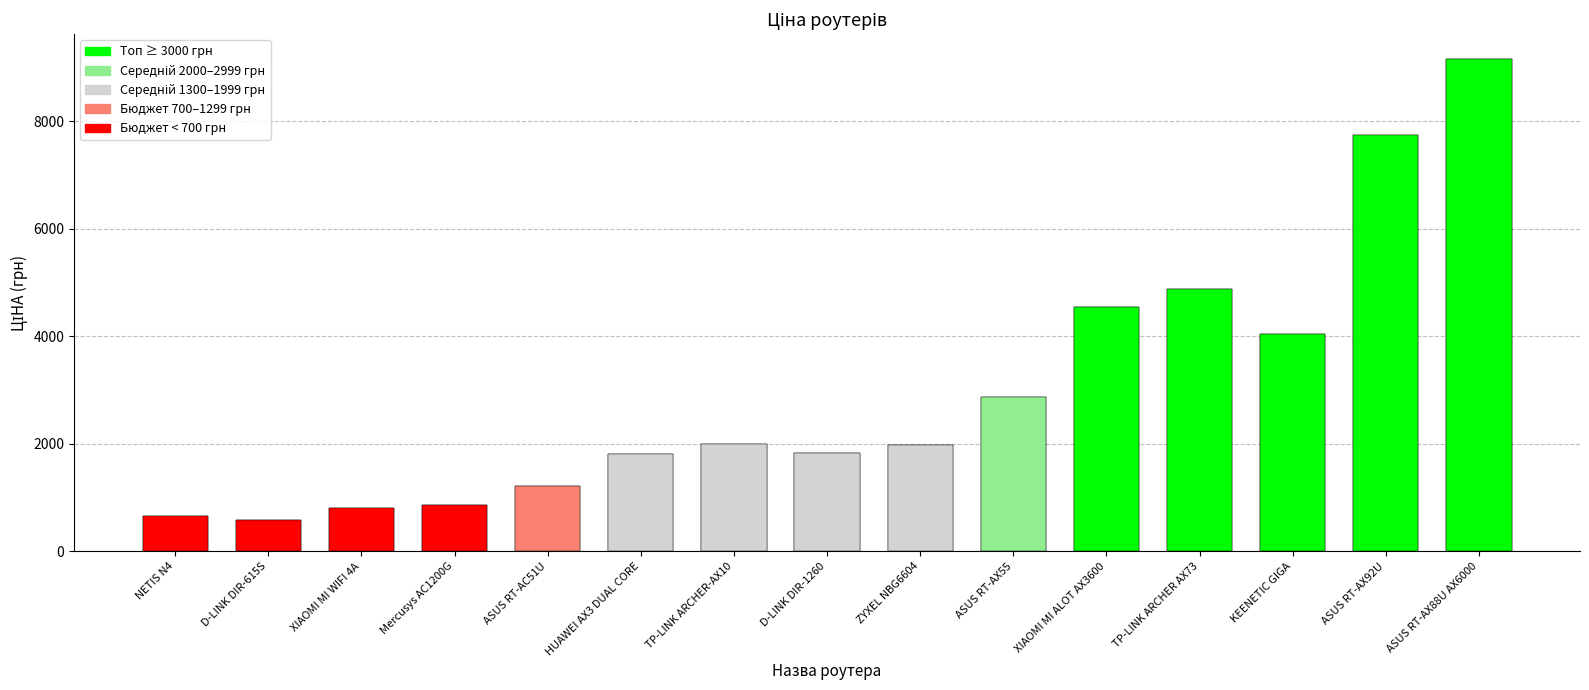

What is the difference between the maximum and second lowest values?

8507